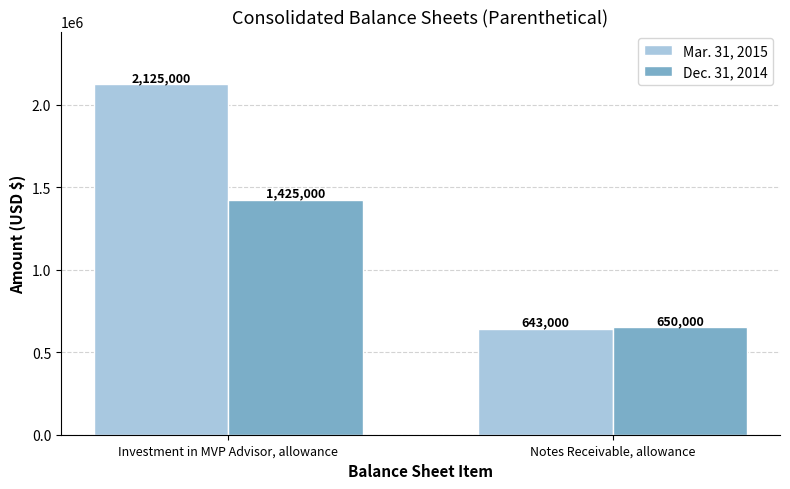

Reading left to right, list all the values displayed in this chart.

Mar. 31, 2015: 2125000	643000
Dec. 31, 2014: 1425000	650000